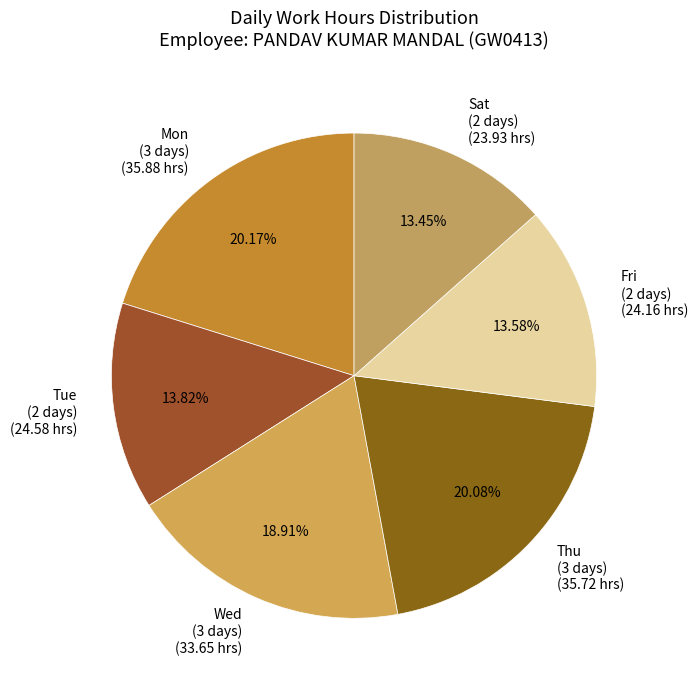

Combined, do Mon (3 days) (35.88 hrs) and Thu (3 days) (35.72 hrs) account for over 50%?

No